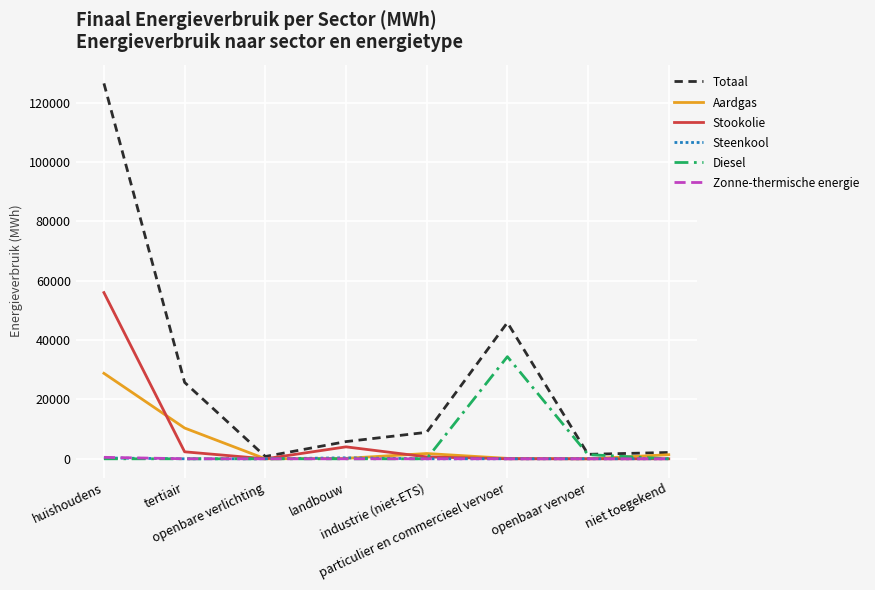

Which series changed the most between tertiair and openbaar vervoer?

Totaal